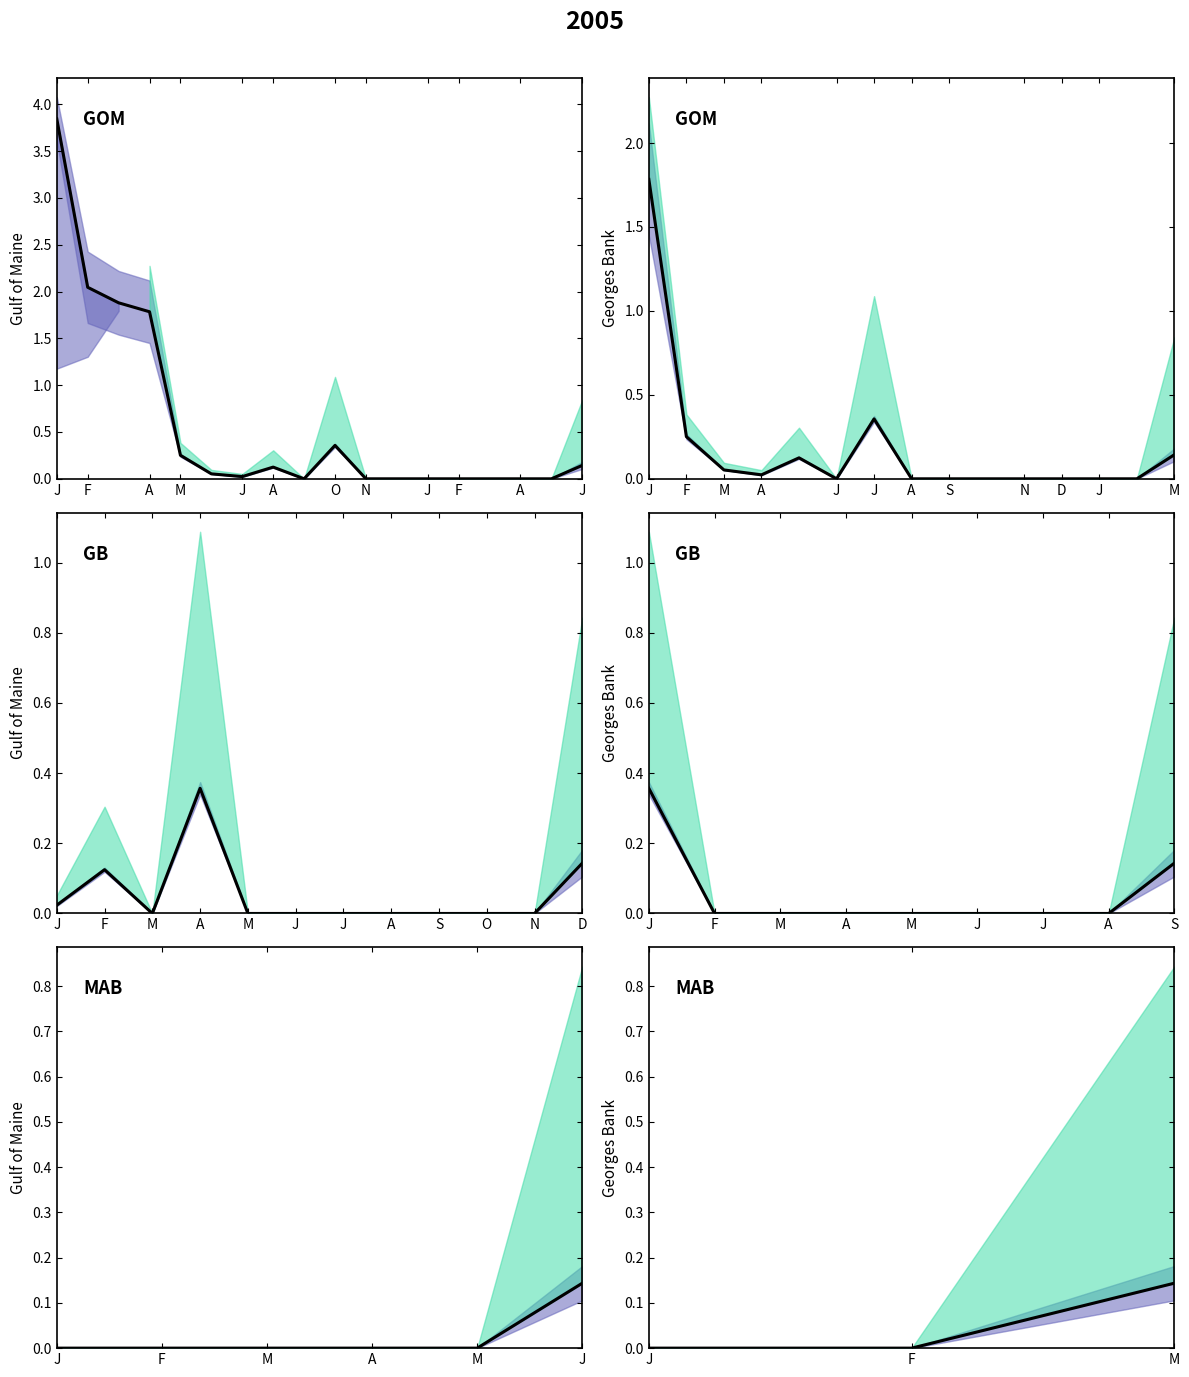

Does the chart display data point markers on the line(s)?

No